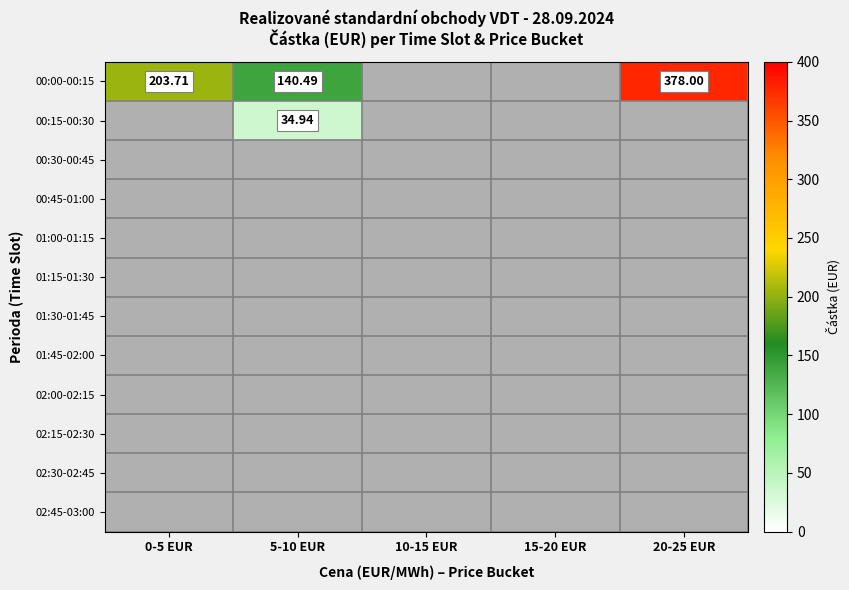

Rank the series by their maximum value, from lowest to highest.

00:30-00:45, 00:45-01:00, 01:00-01:15, 01:15-01:30, 01:30-01:45, 01:45-02:00, 02:00-02:15, 02:15-02:30, 02:30-02:45, 02:45-03:00, 00:15-00:30, 00:00-00:15